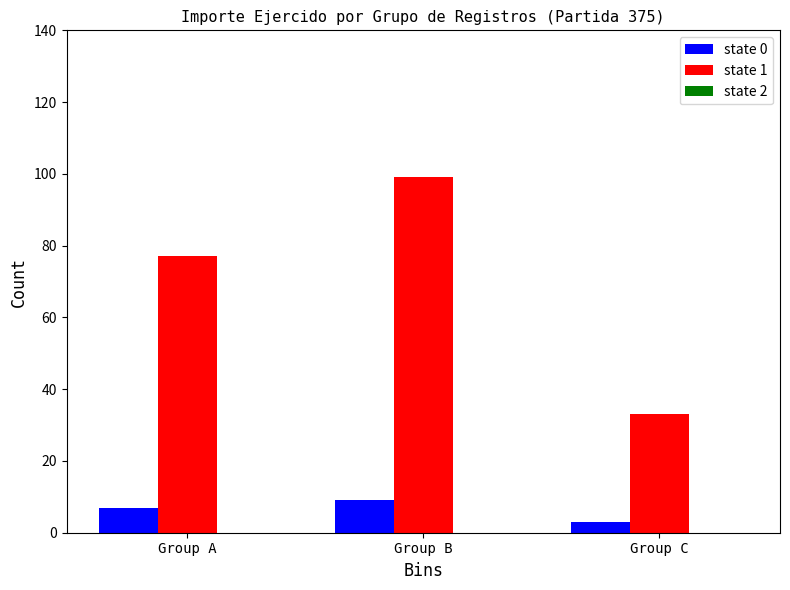

At how many categories does at least one series exceed 32?

3